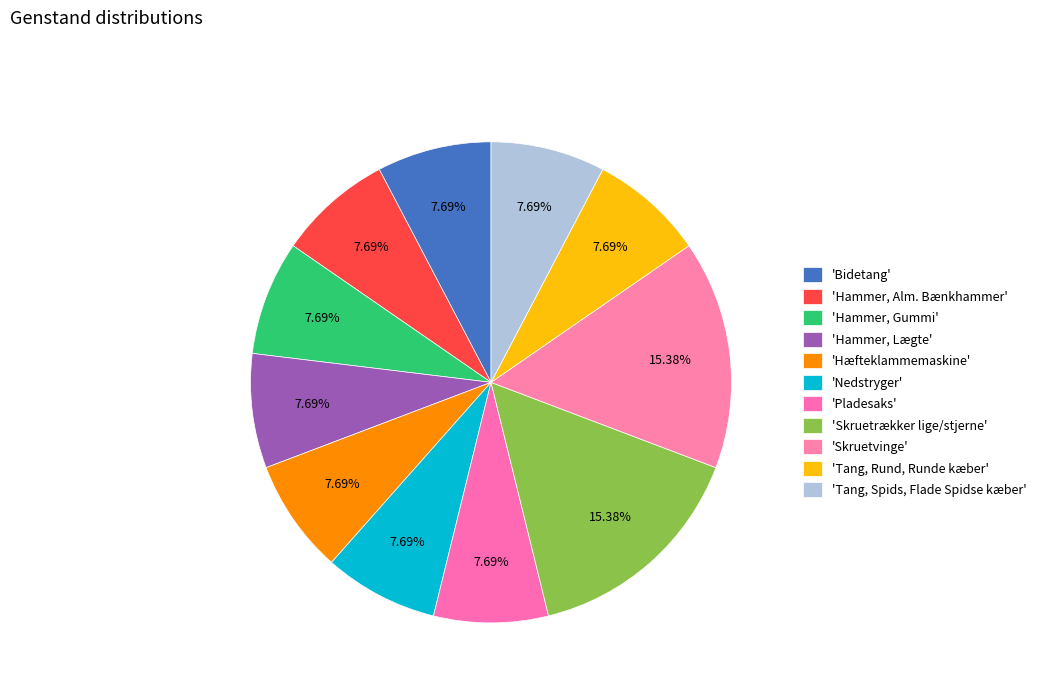

How many segments does this pie chart have?

11